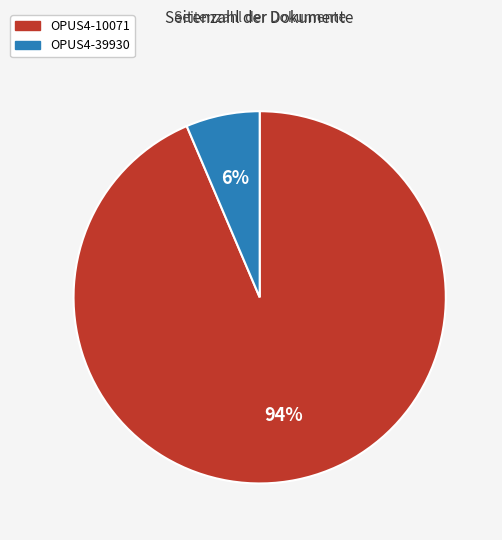

Do OPUS4-39930 and OPUS4-10071 together represent more than half of the pie?

Yes